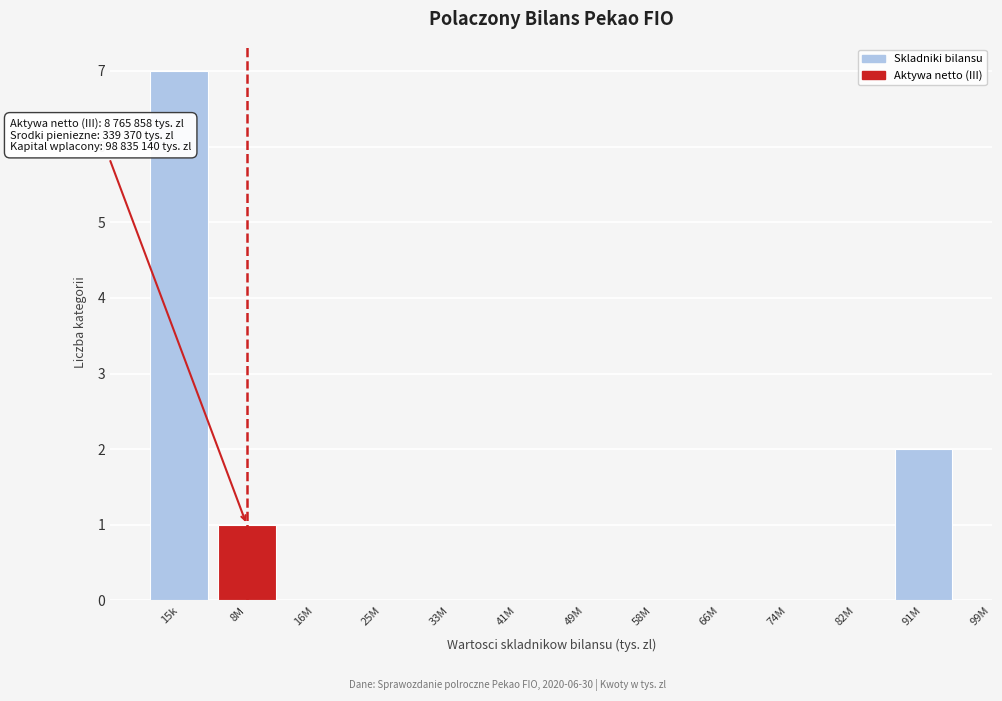

Reading left to right, transcribe all the data shown in this chart.

15k=7	8M=1	16M=0	25M=0	33M=0	41M=0	49M=0	58M=0	66M=0	74M=0	82M=0	91M=2